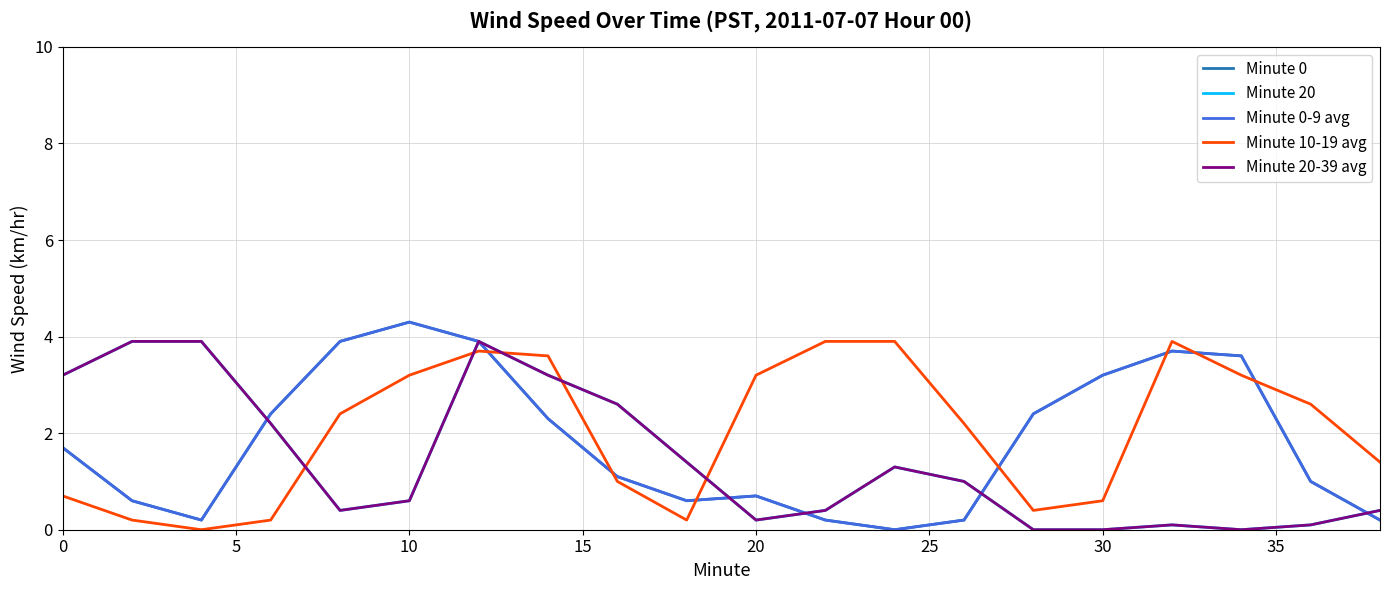

Does the chart display data point markers on the line(s)?

No